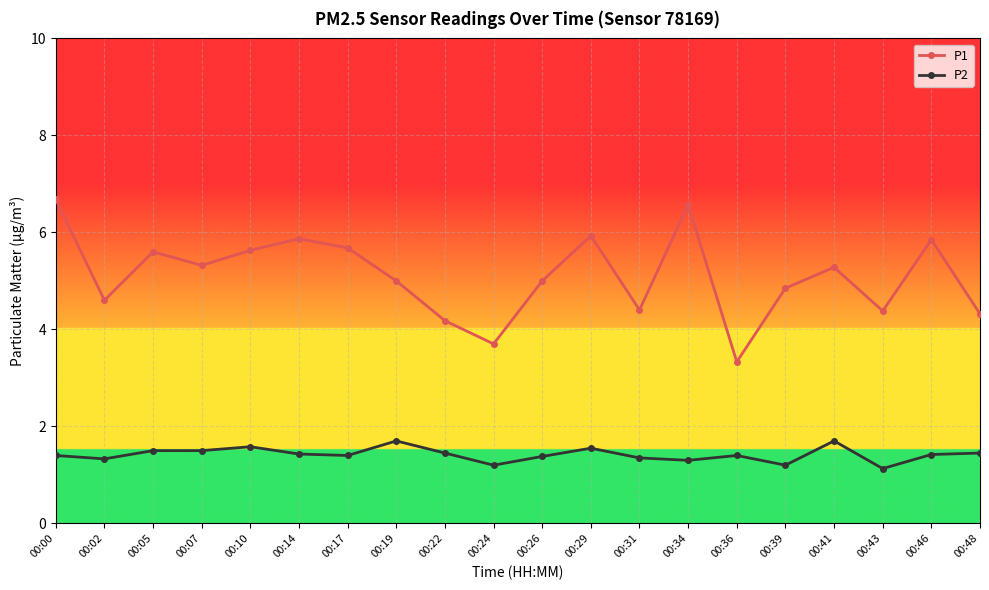

True or false: P2 has a value of 1.5 at 00:07.

True